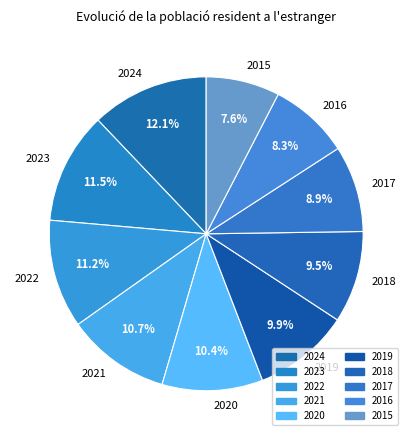

Which slice is the smallest?

2015